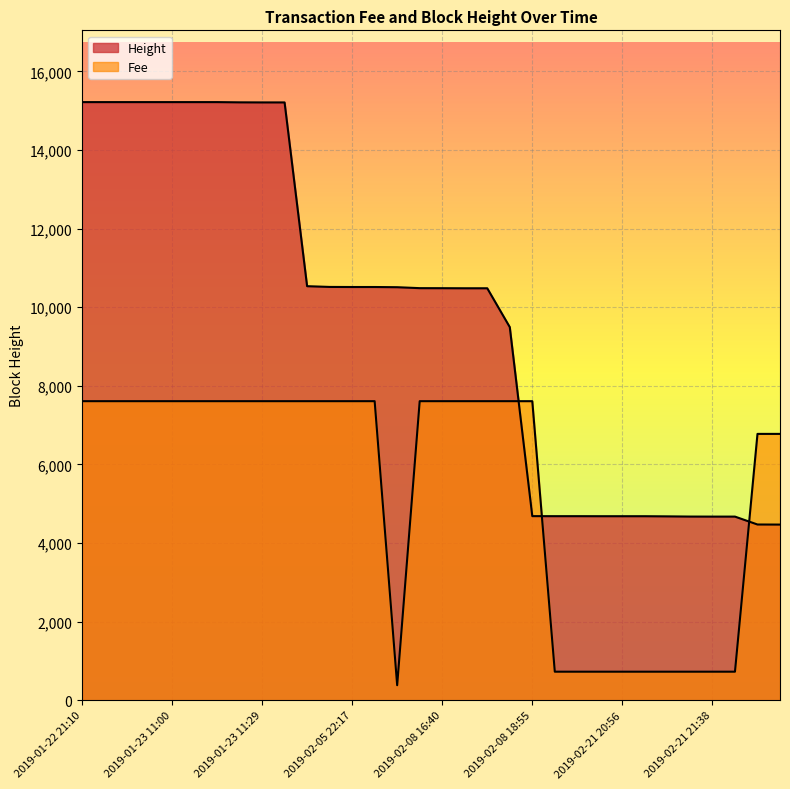

The Height series shows 3281.4 at 2019-01-23 11:43. True or false?

False